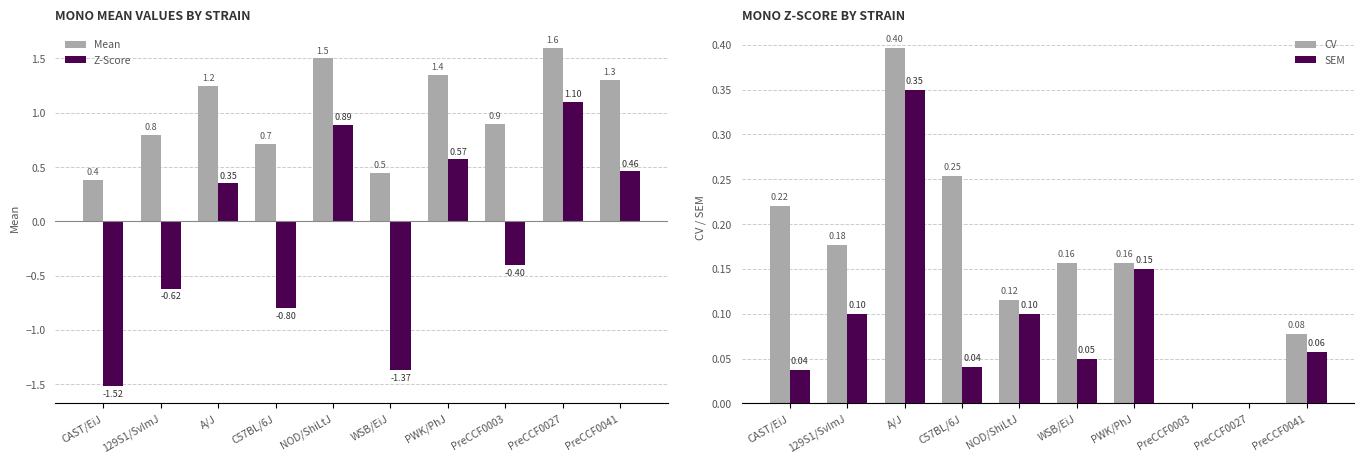

What is the difference between the highest and lowest values at 129S1/SvImJ?

1.4